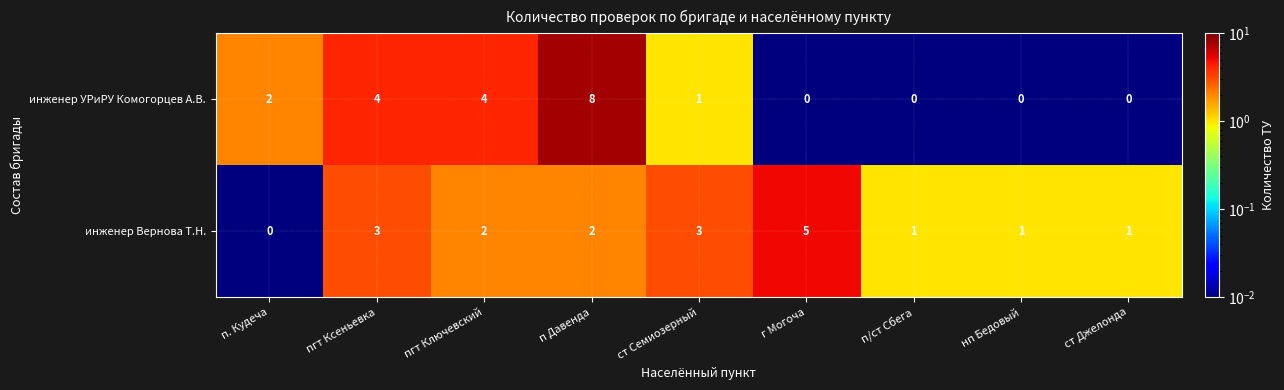

Between пгт Ключевский and п/ст Сбега, which series saw the biggest shift?

инженер УРиРУ Комогорцев А.В.